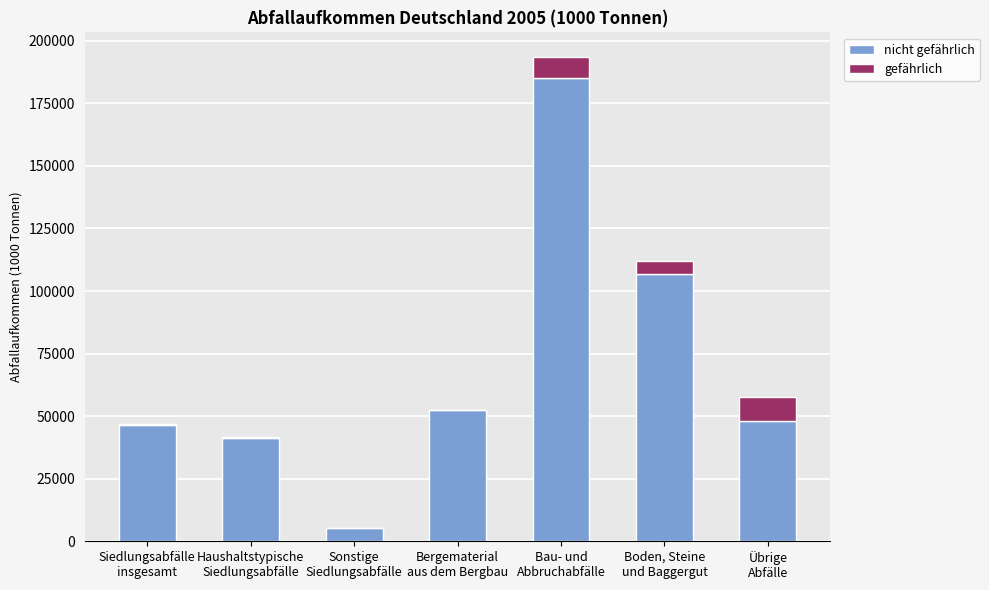

How many distinct data groups are displayed?

2